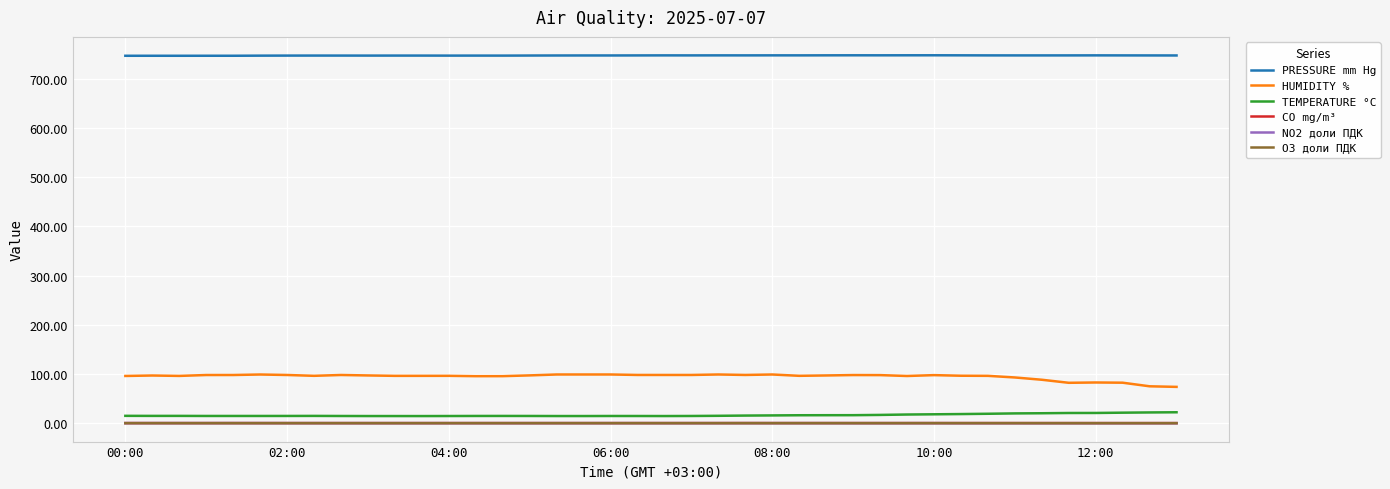

Which series has the largest total across all categories?

PRESSURE mm Hg